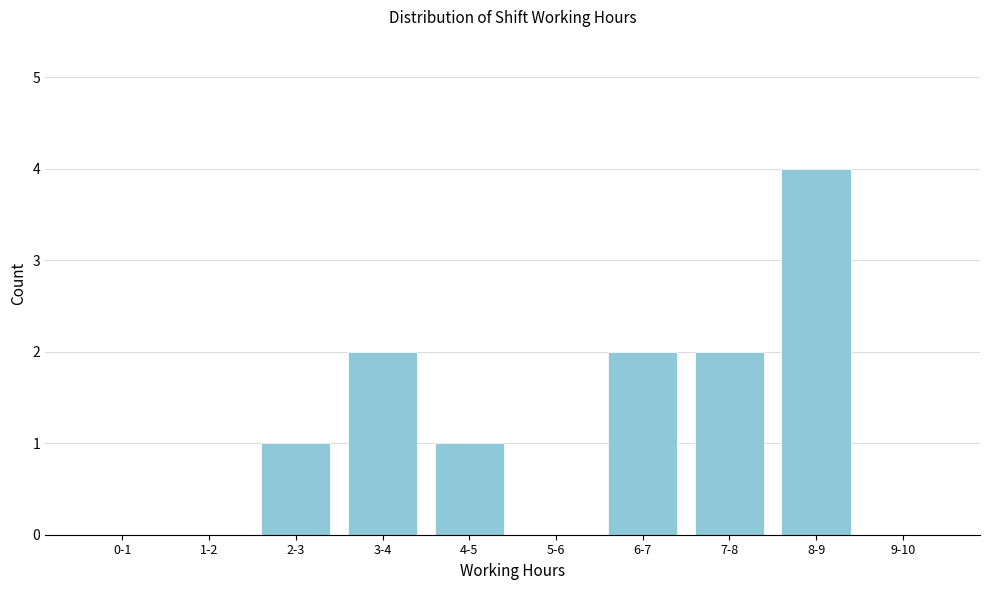

Reading right to left, extract all data points from this chart.

9-10=0	8-9=4	7-8=2	6-7=2	5-6=0	4-5=1	3-4=2	2-3=1	1-2=0	0-1=0